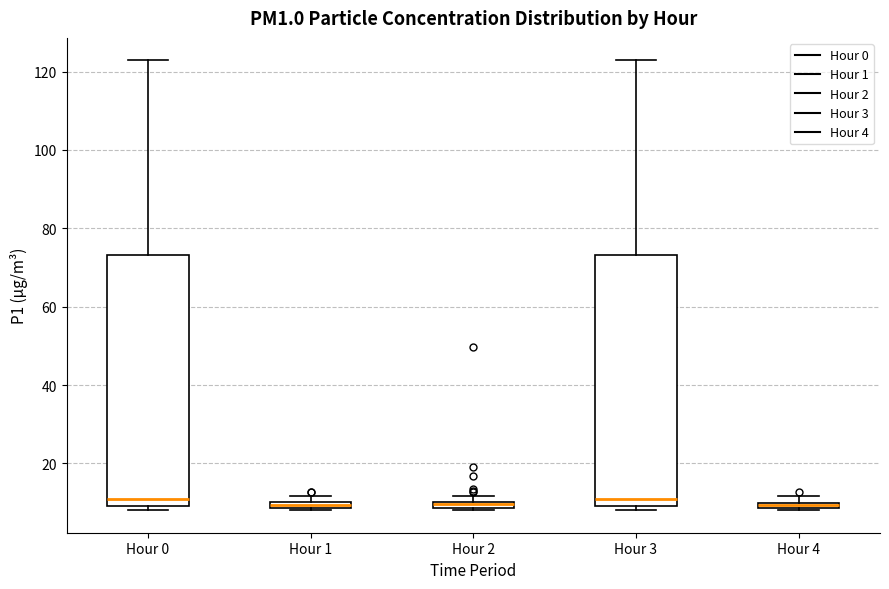

Where is the lower edge of the box for Hour 3 on the y-axis? The values are not printed on the chart, so give them approximately, as read against the axis.

10